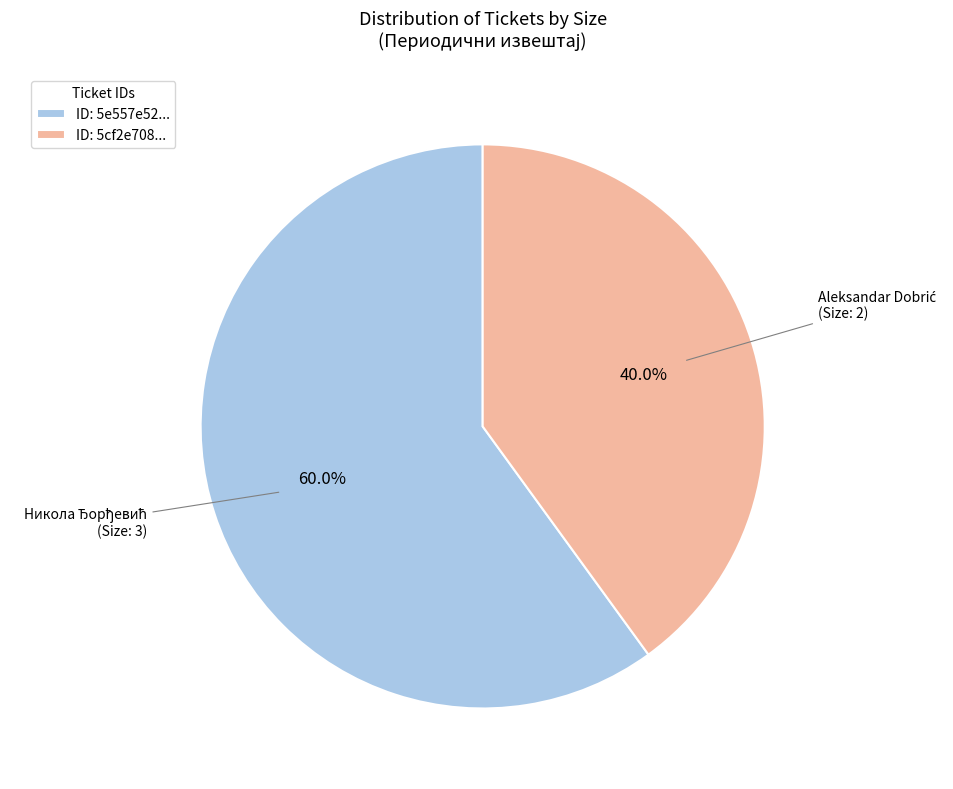

How much of the chart is everything except ID: 5cf2e708...?

60.0%